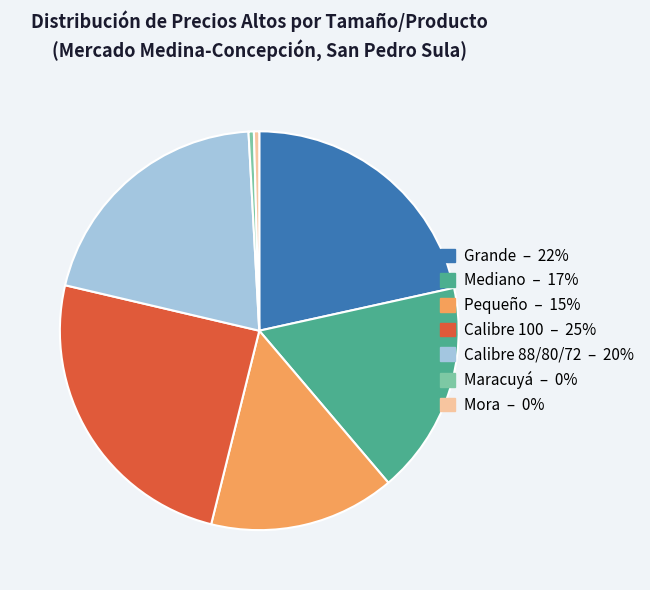

Which slice is the largest?

Calibre 100